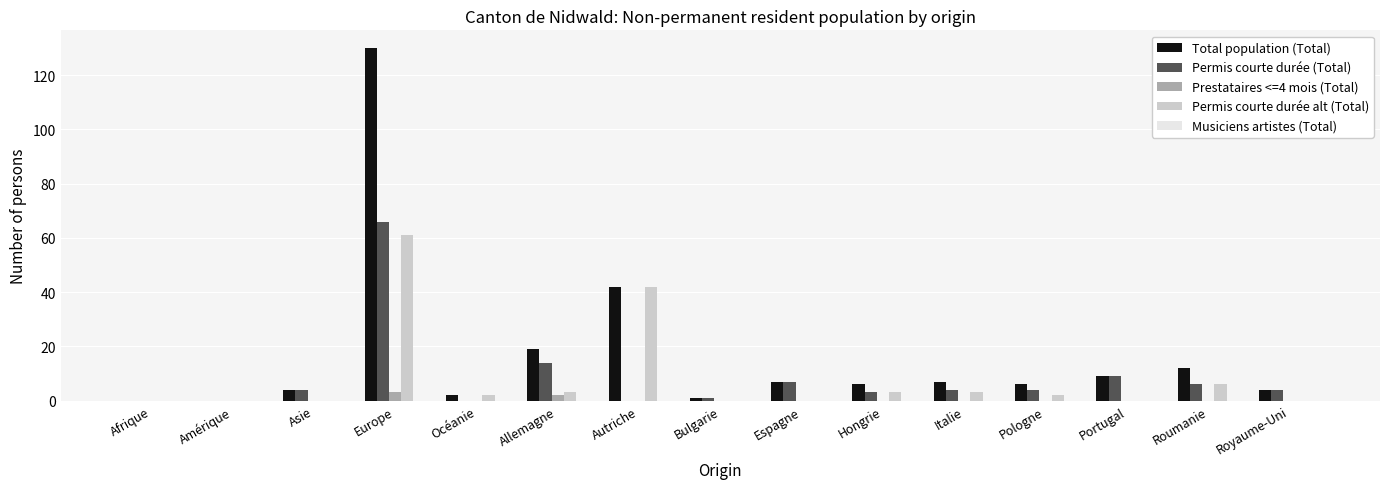

At which label does Permis courte durée (Total) reach its peak?

Europe